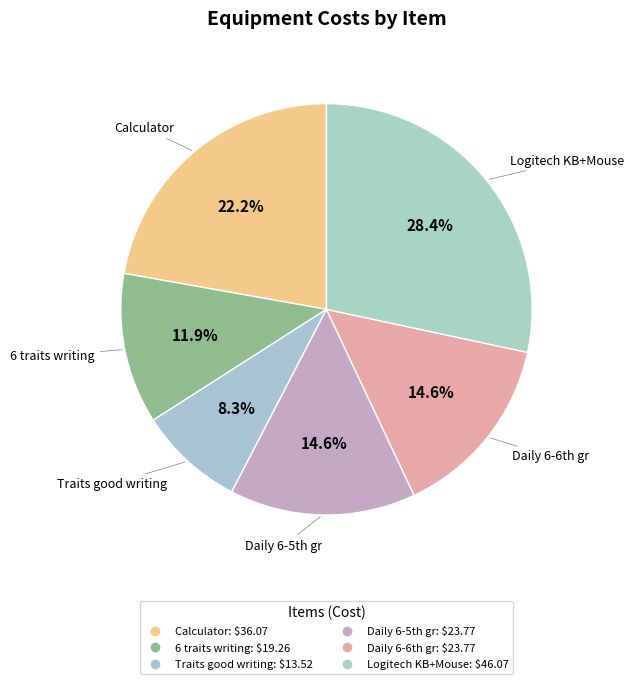

Is there any slice that represents more than half of the pie?

No